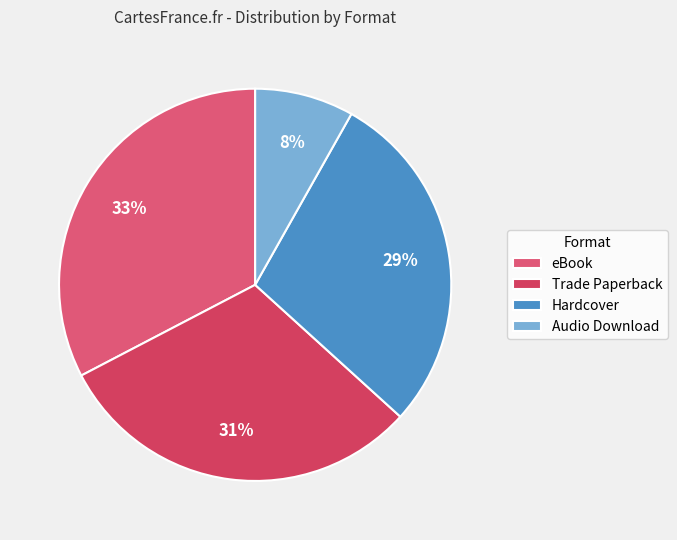

Between Audio Download and Trade Paperback, which is larger?

Trade Paperback